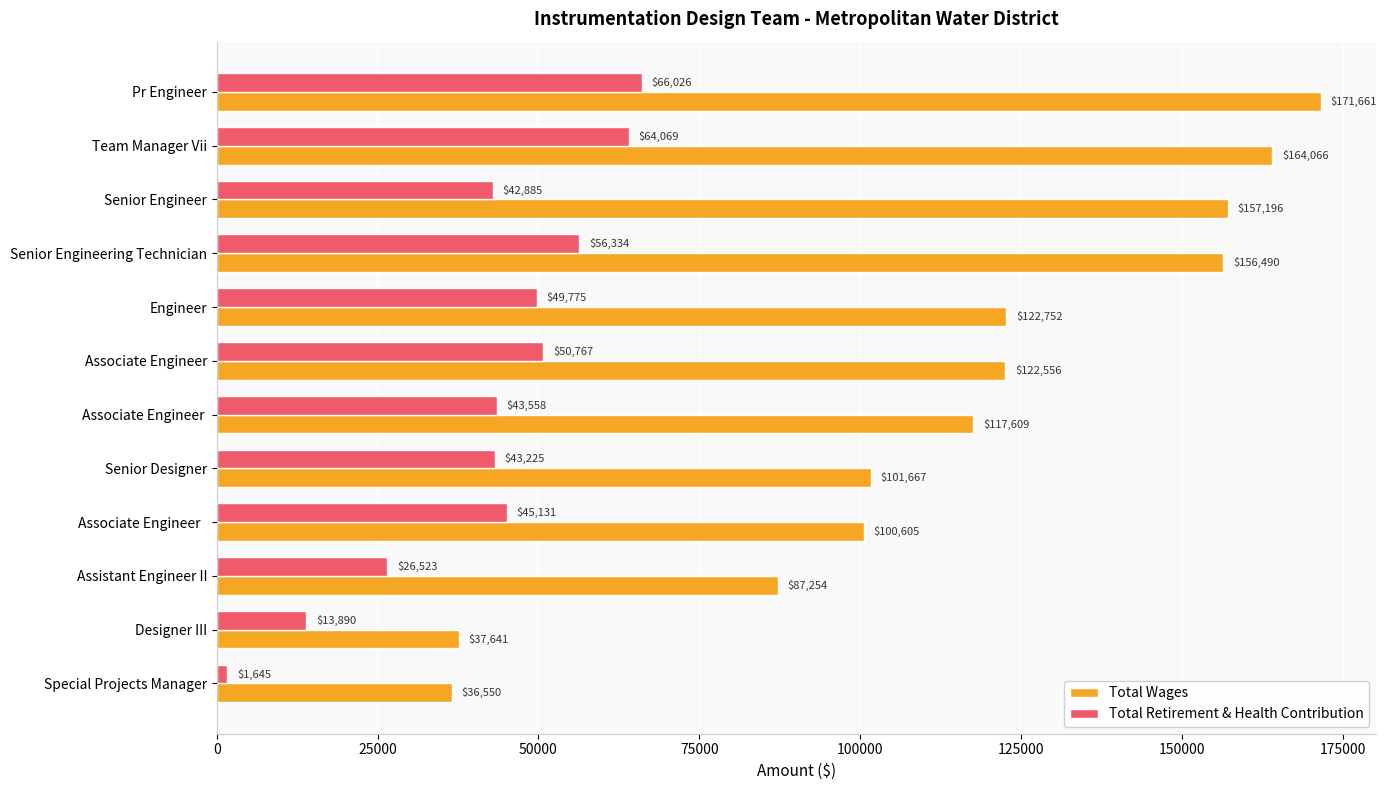

Which series has the largest total across all categories?

Total Wages